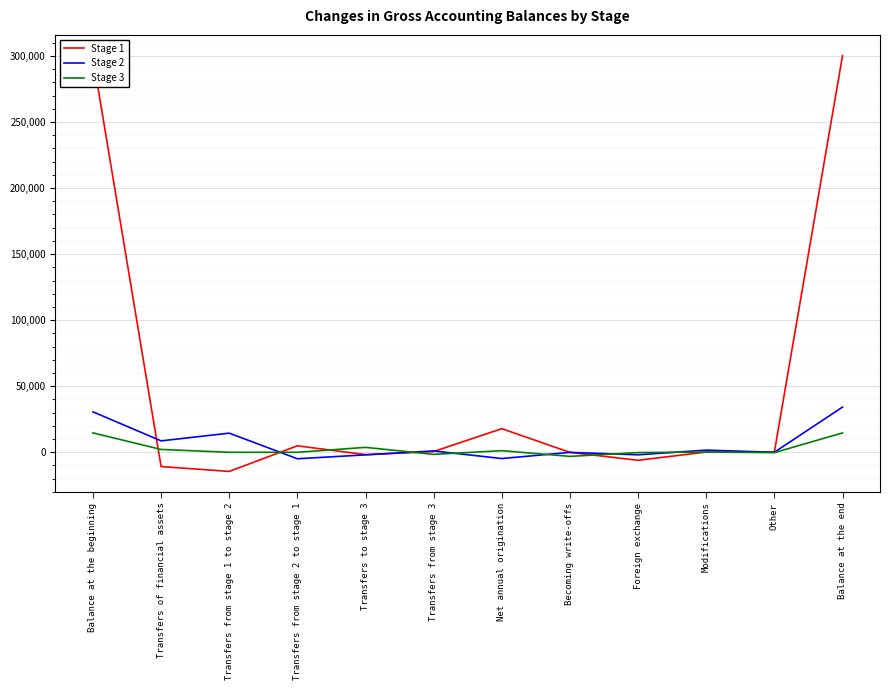

What position from the right is Other?

2